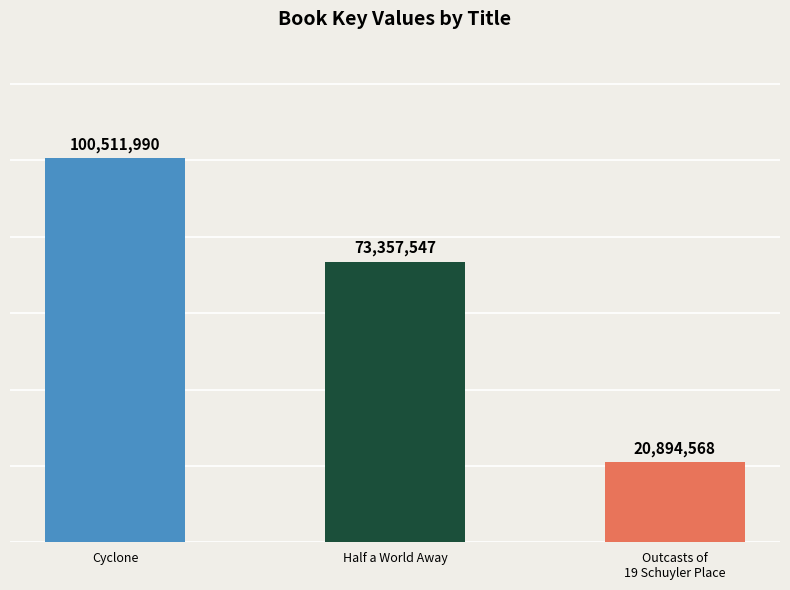

True or false: the data shows 100511990 at Cyclone.

True